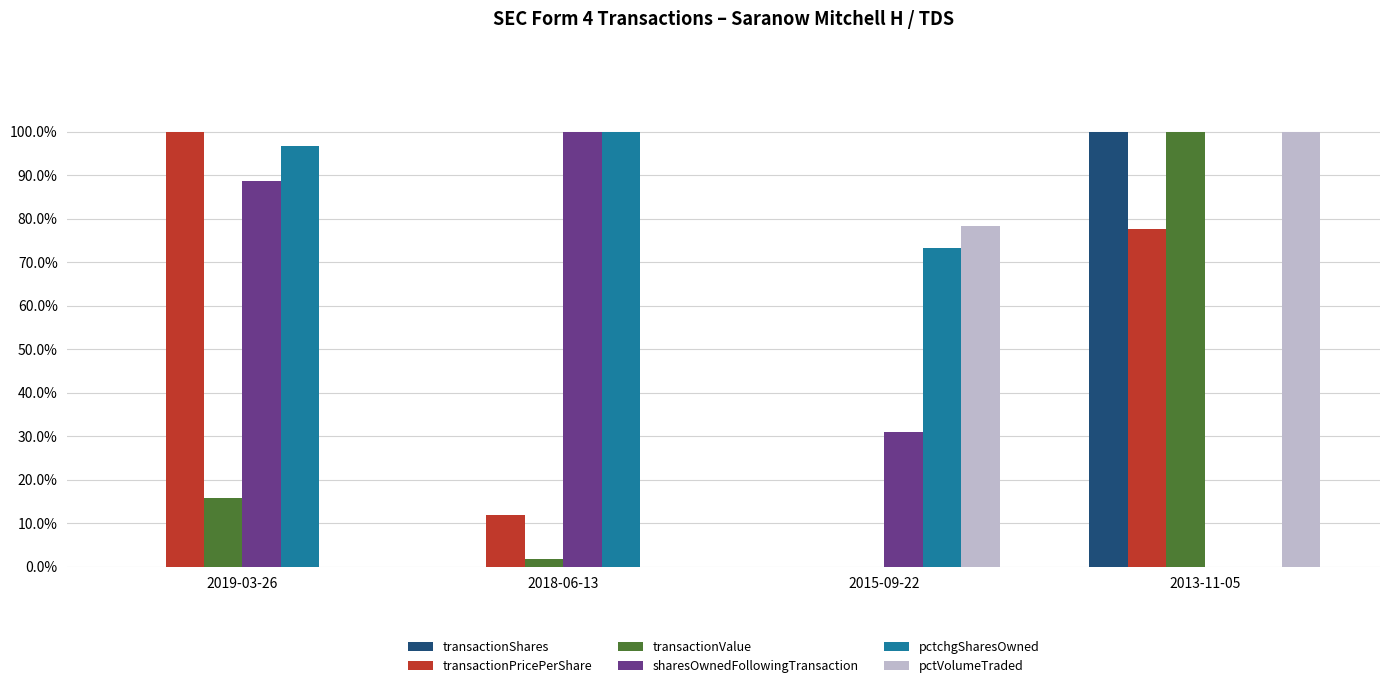

Where does the pctchgSharesOwned series first go above 96?

2019-03-26